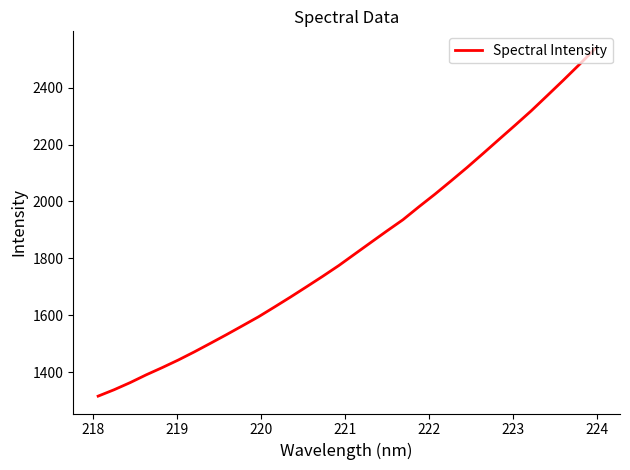

What is the difference between the maximum and minimum values?

1220.2